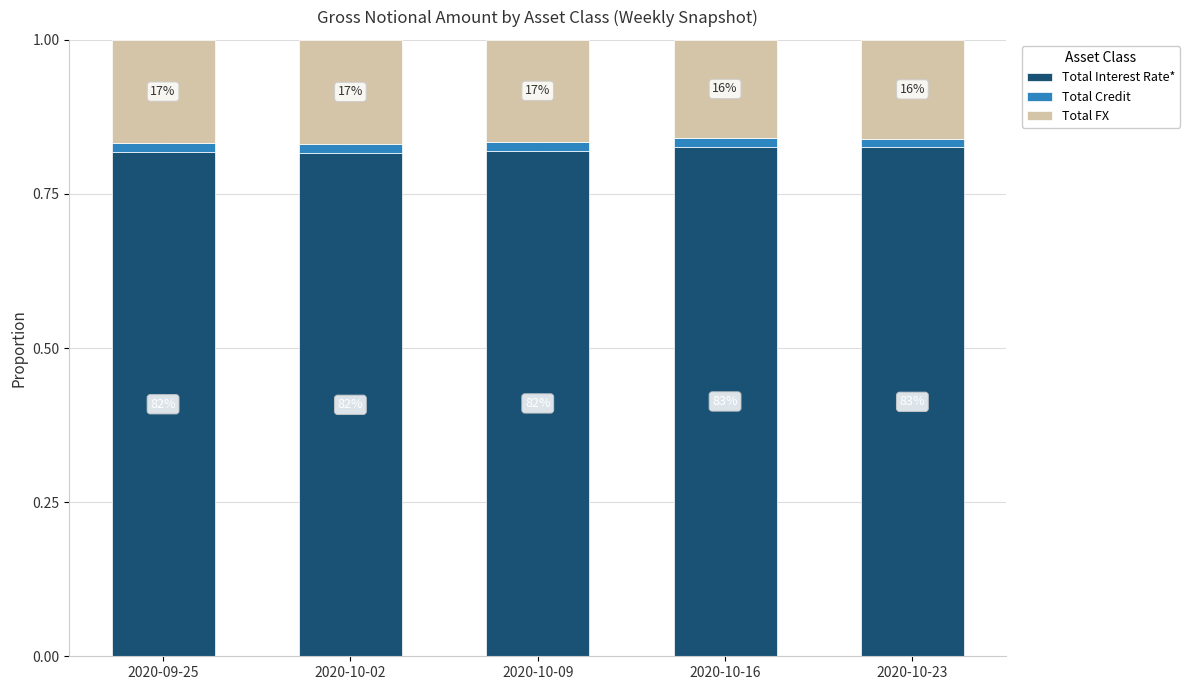

How many bars are there in total?

5